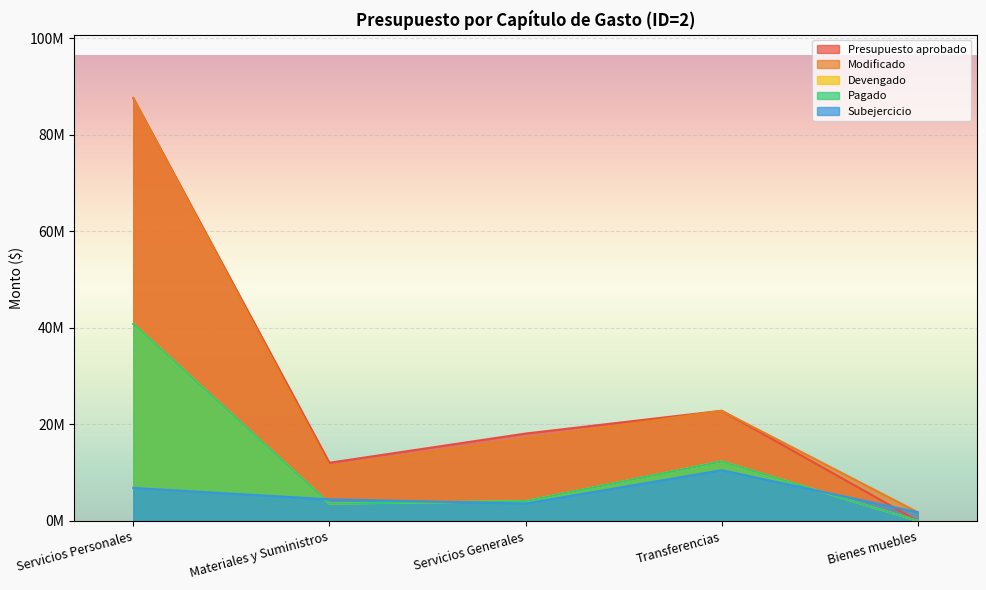

Which category has the lowest value in the Devengado series?

Bienes muebles